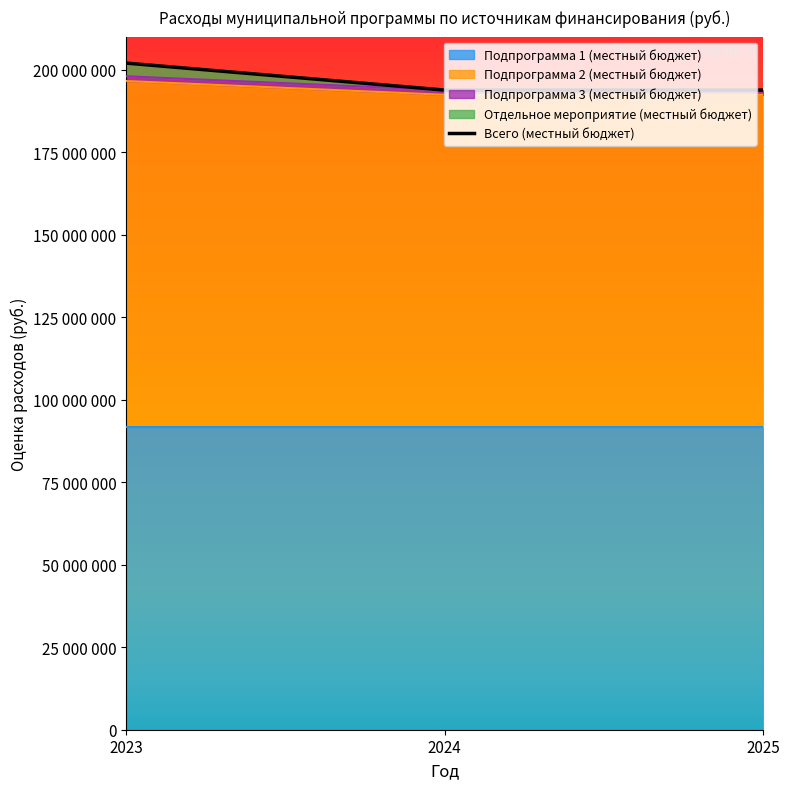

Which category has the lowest value across all series?

2024